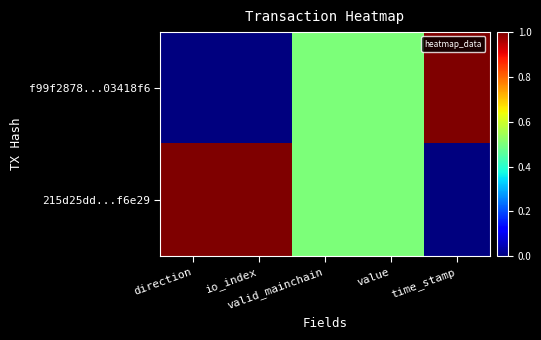

List the series in order of their overall mean, lowest first.

f99f2878...03418f6, 215d25dd...f6e29